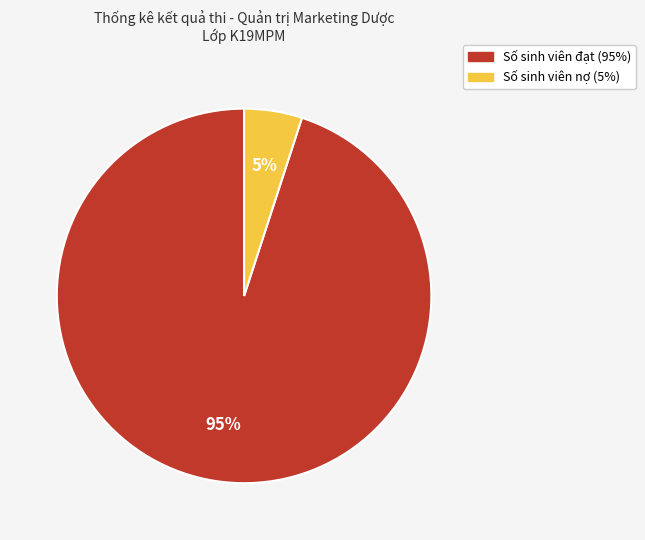

Approximately how many times larger is the value at Số sinh viên nợ compared to Số sinh viên đạt?

0.1